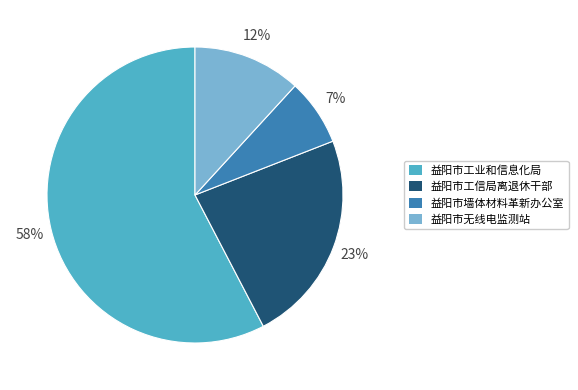

The 益阳市无线电监测站 slice represents 12% of the pie. True or false?

True